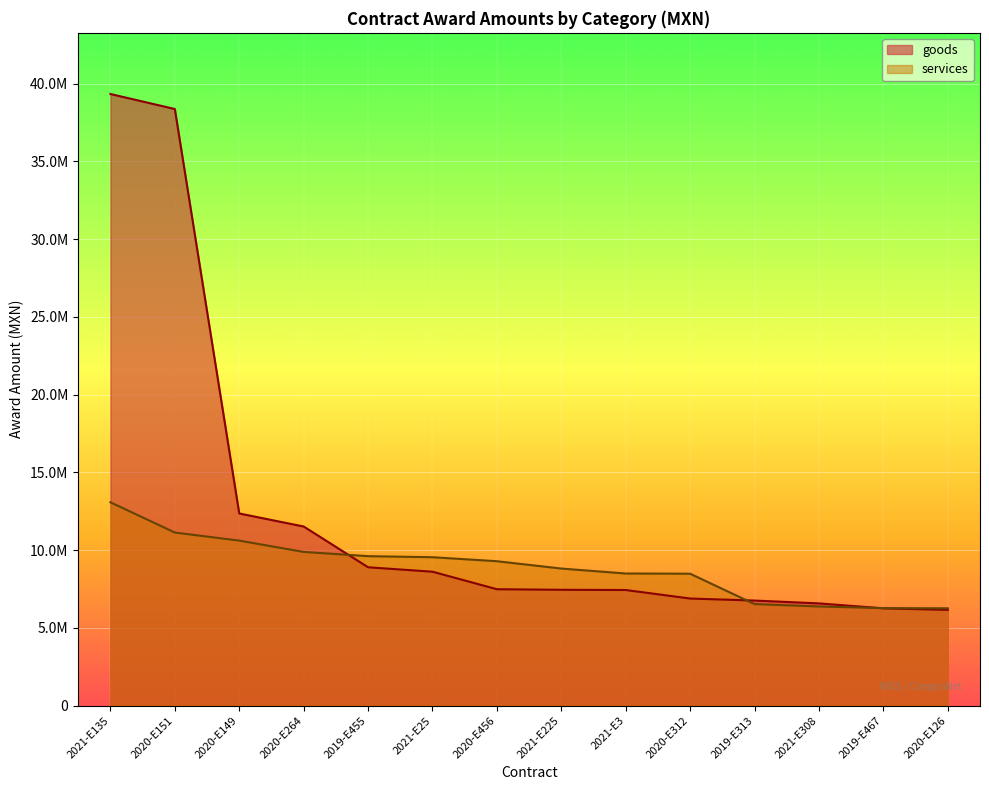

What is the difference between the services values at 2020-E456 and 2021-E3?

789460